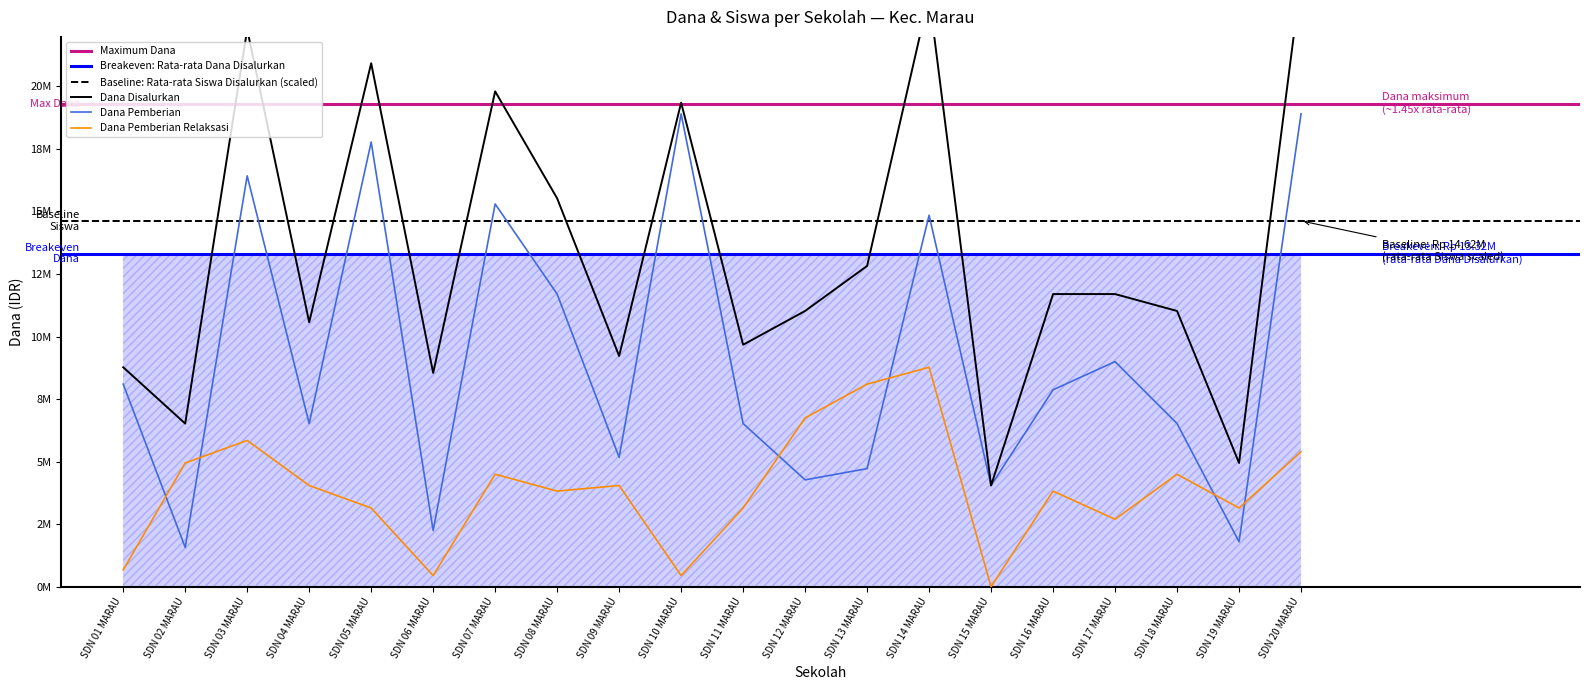

In Dana Pemberian Relaksasi, how many points are lower than both neighbors (excluding endpoints)?

6